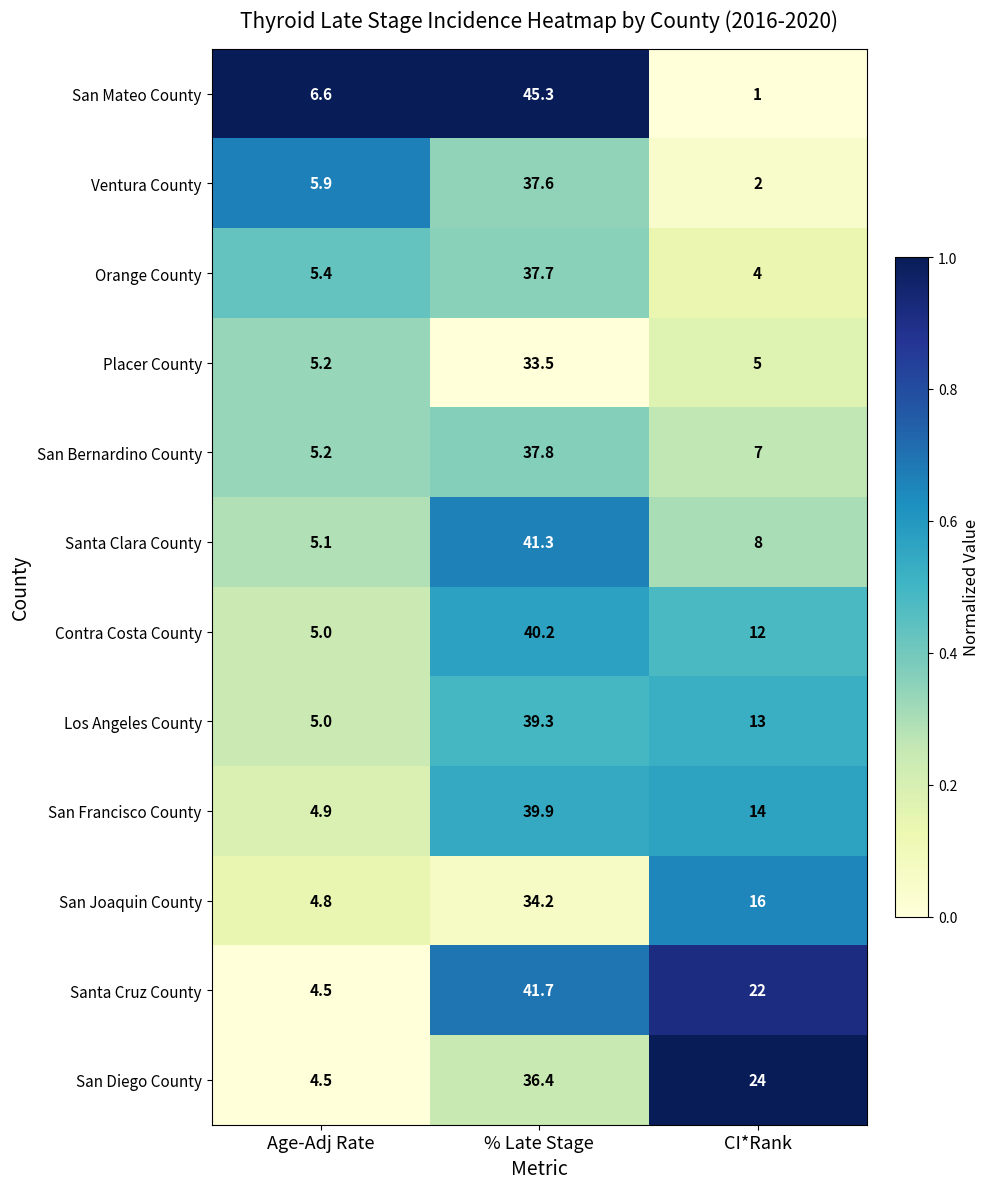

Which series has the largest total across all categories?

Santa Cruz County